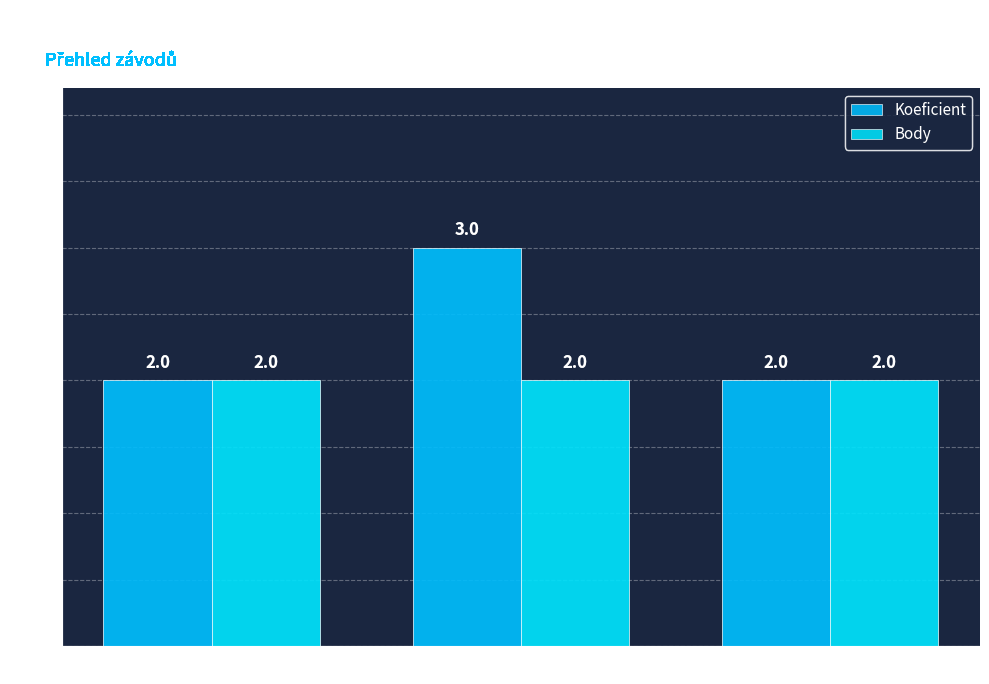

What are all the series names shown in the legend?

Koeficient, Body